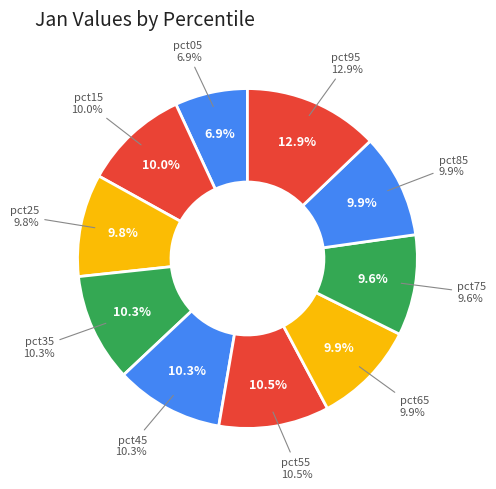

What percentage is the pct75 slice, to the nearest percent?

10%